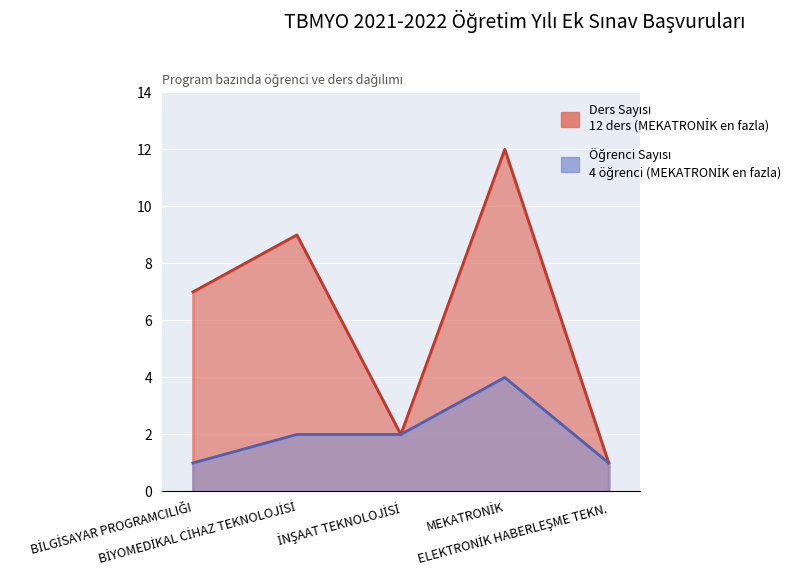

What is the value of the Öğrenci Sayısı point at the 1st from the left?

1